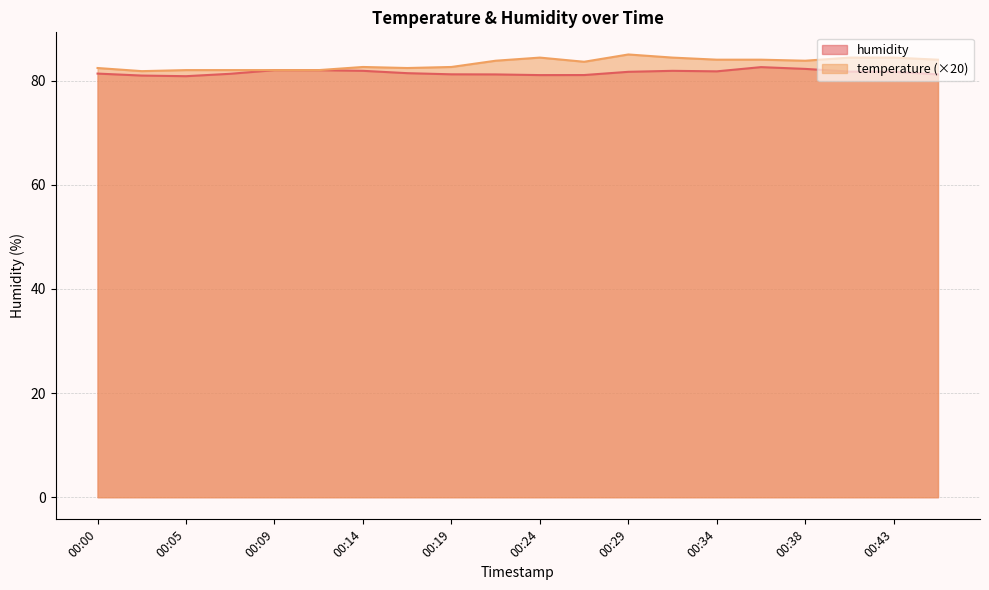

What are all the series names shown in the legend?

humidity, temperature (×20)